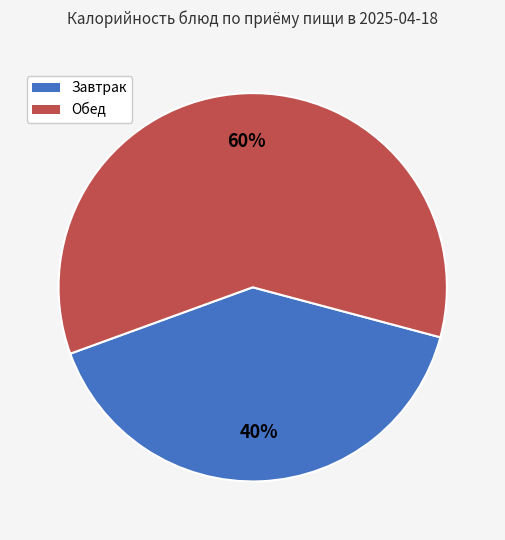

Is there any slice that represents more than half of the pie?

Yes